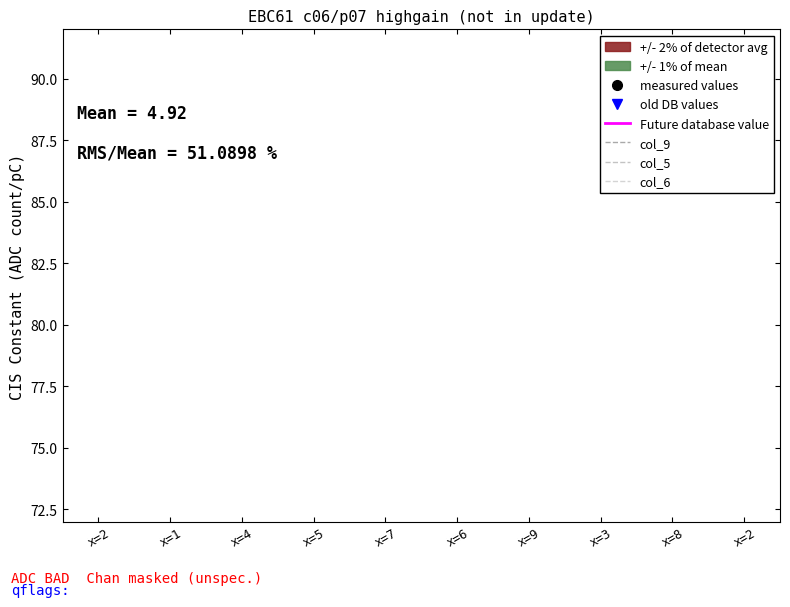

Does the chart display data point markers on the line(s)?

No